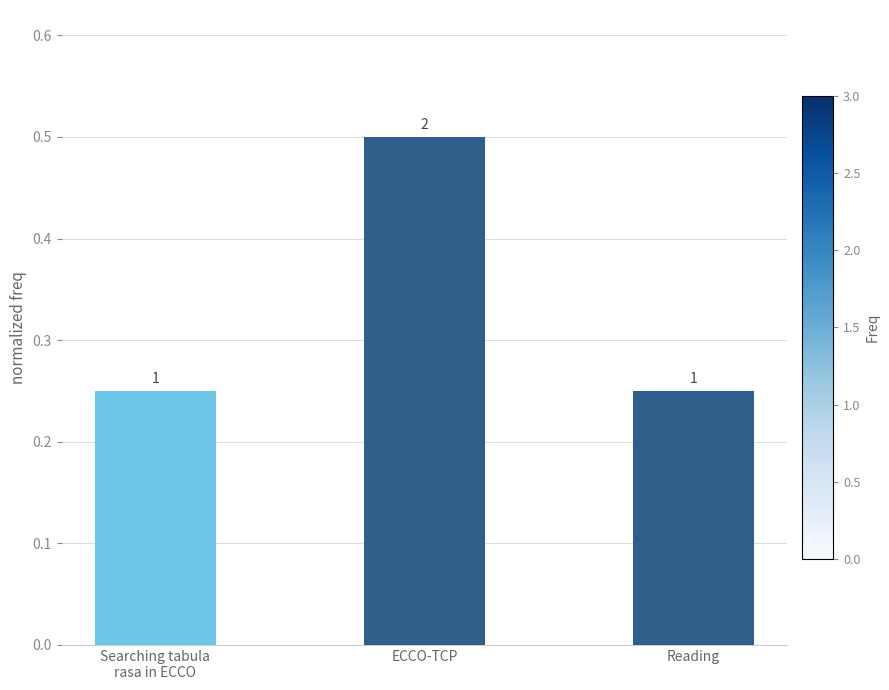

Are the bars horizontal?

No